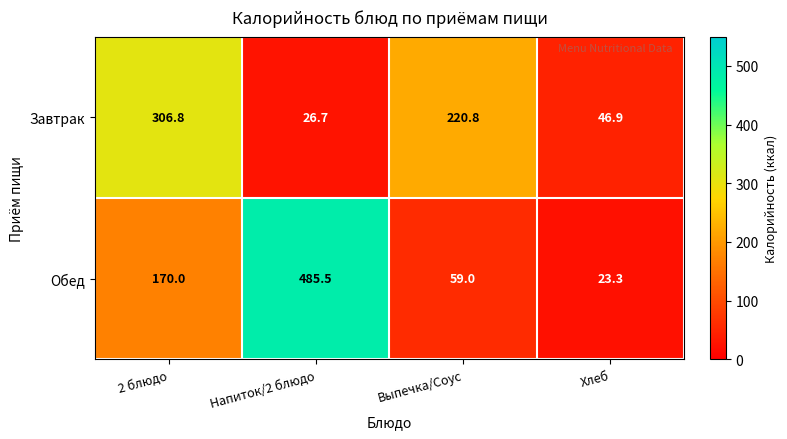

At which category does the chart reach its minimum across all series?

Хлеб